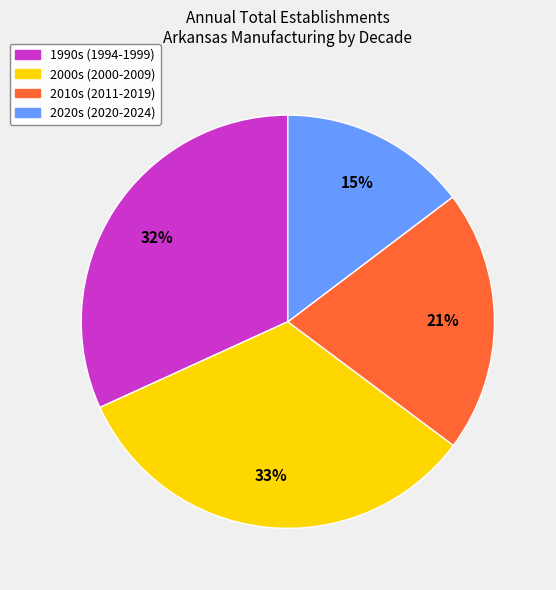

Is there any slice that represents more than half of the pie?

No